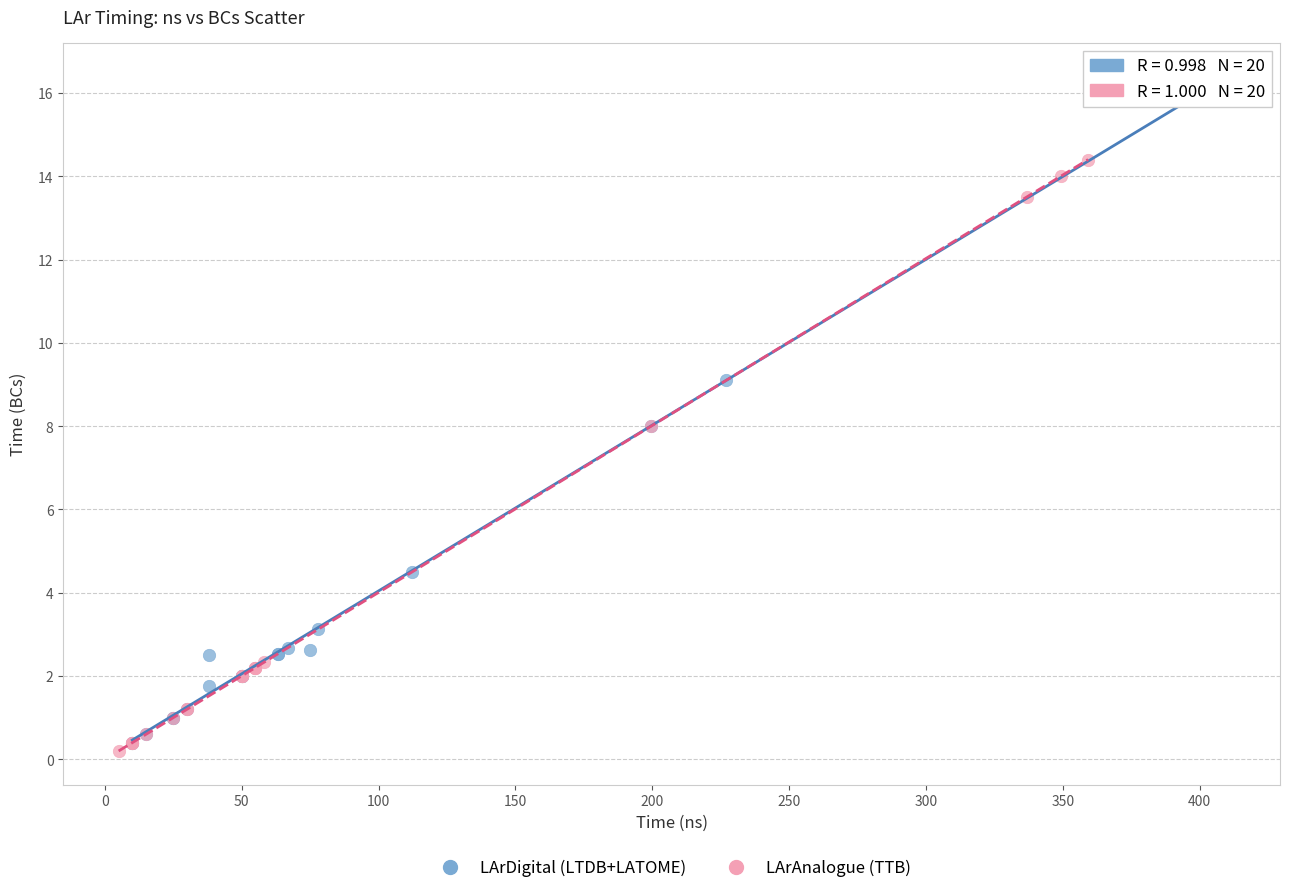

Which series has the largest Y range (max minus min)?

LArDigital (LTDB+LATOME)